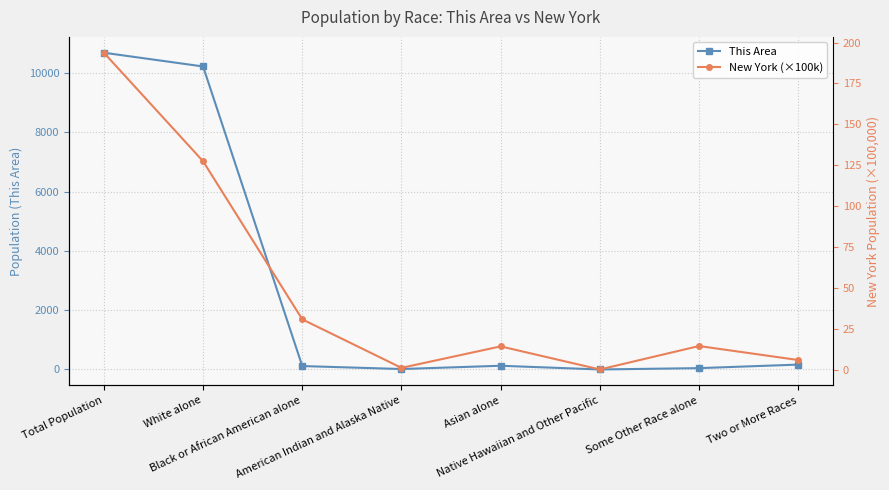

At which category does New York (×100k) reach its first local valley?

American Indian and Alaska Native